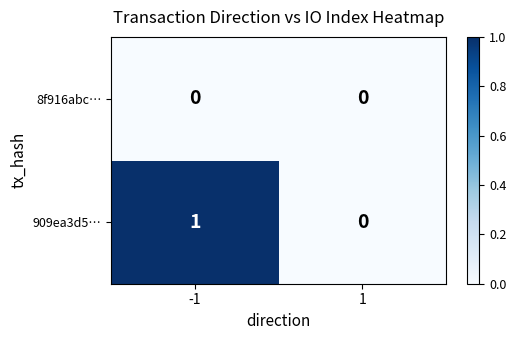

Which series has the largest range (max minus min)?

909ea3d5…